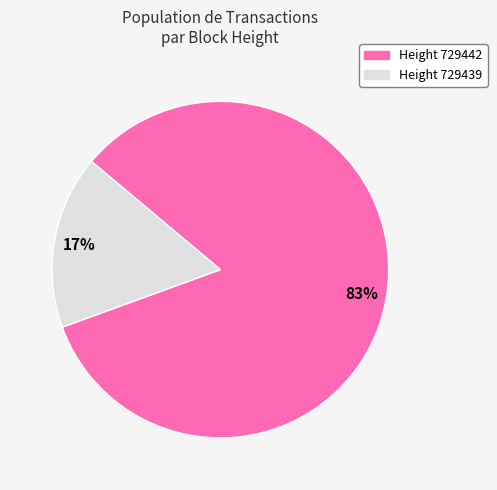

Is there a majority slice in this chart?

Yes